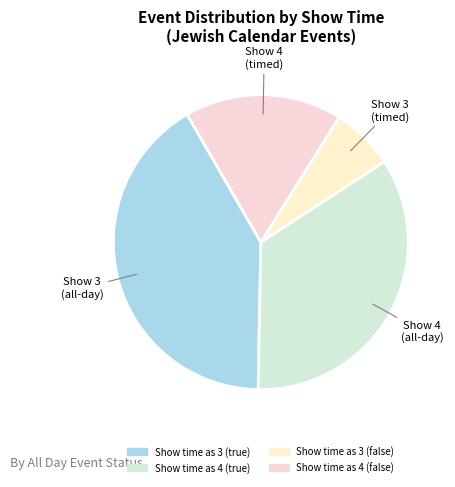

Which category has the smallest portion of the pie?

Show time as 3 (false)